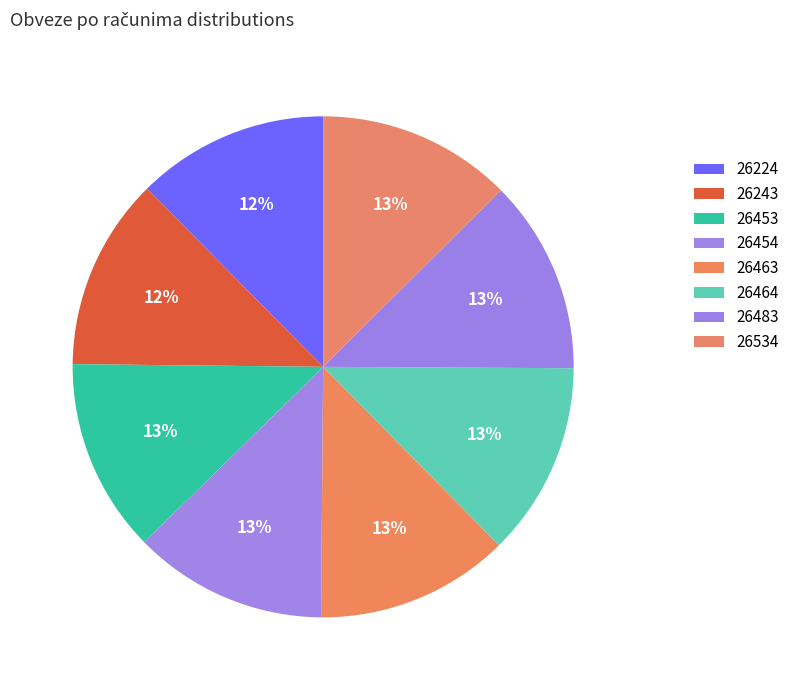

To the nearest percent, what is the average slice percentage?

12%